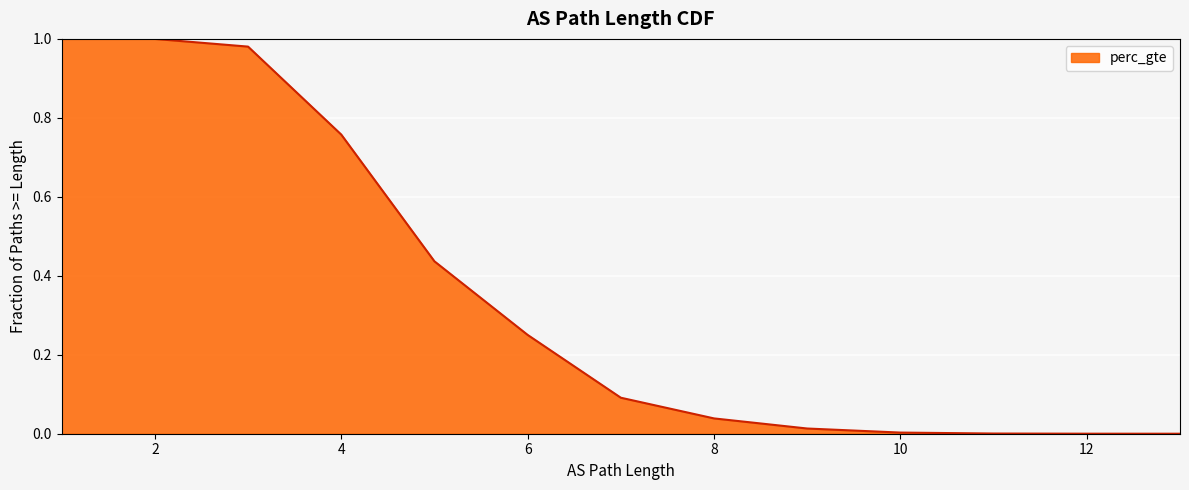

At which category does the chart reach its minimum across all series?

13